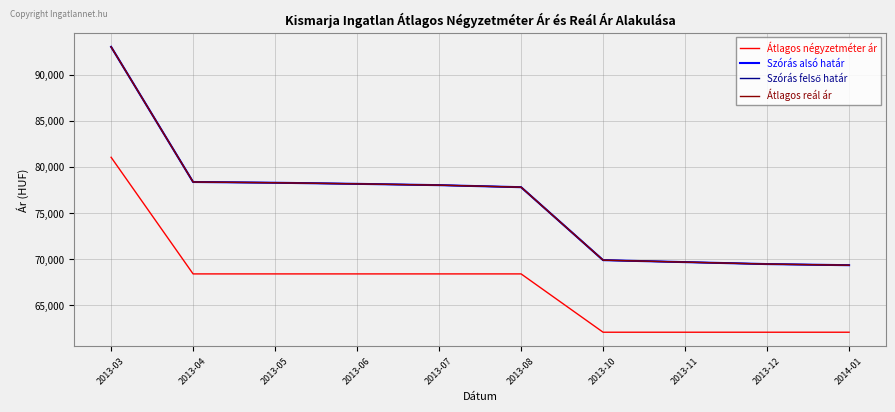

What is the difference between the second highest and second lowest values in the Átlagos reál ár series?

8890